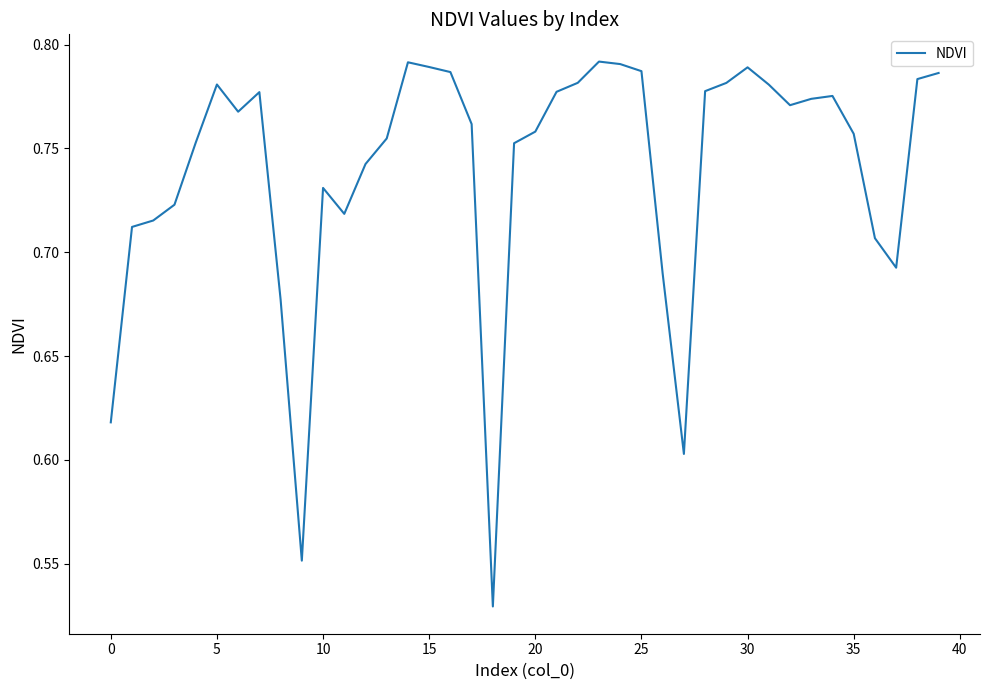

What is the difference between the maximum and minimum values?

0.3